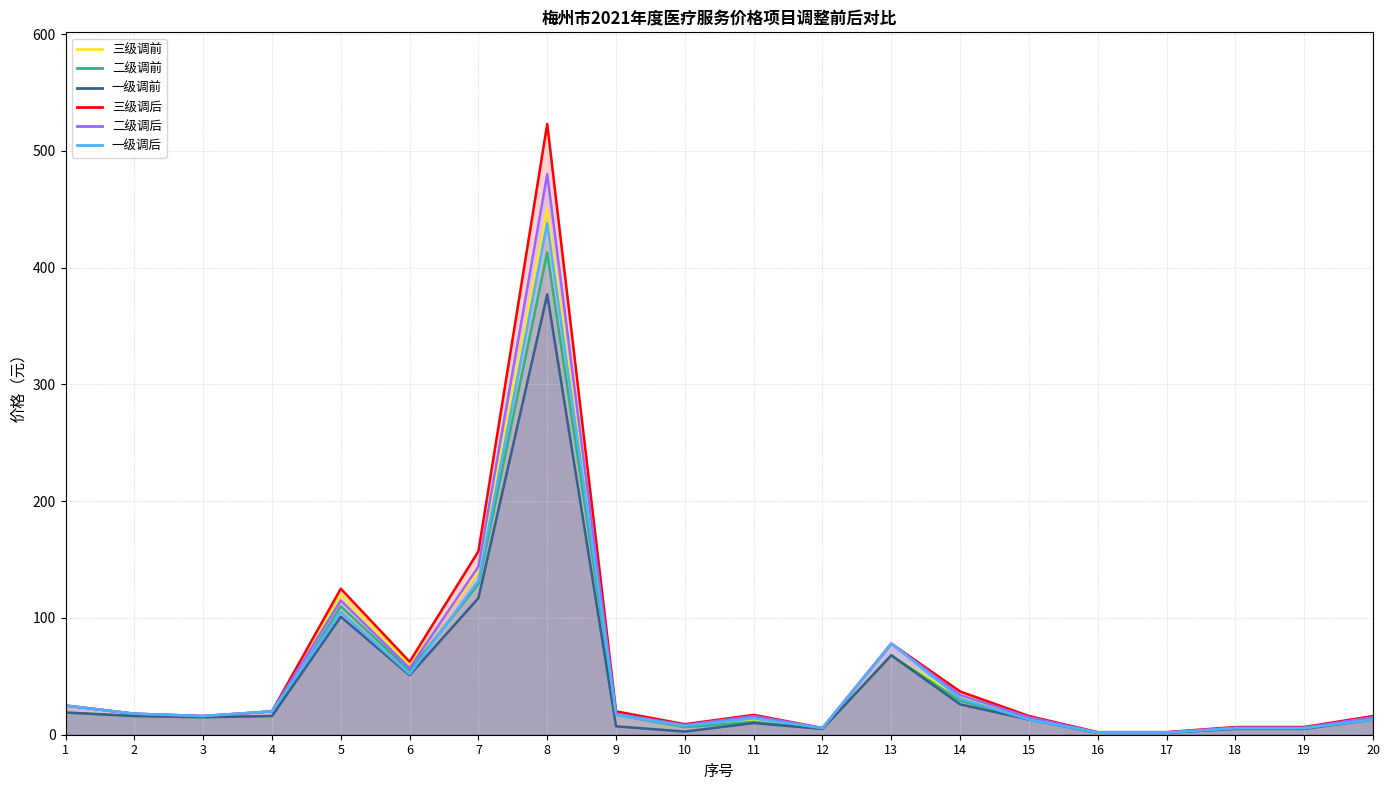

What are all the series names shown in the legend?

三级调前, 二级调前, 一级调前, 三级调后, 二级调后, 一级调后